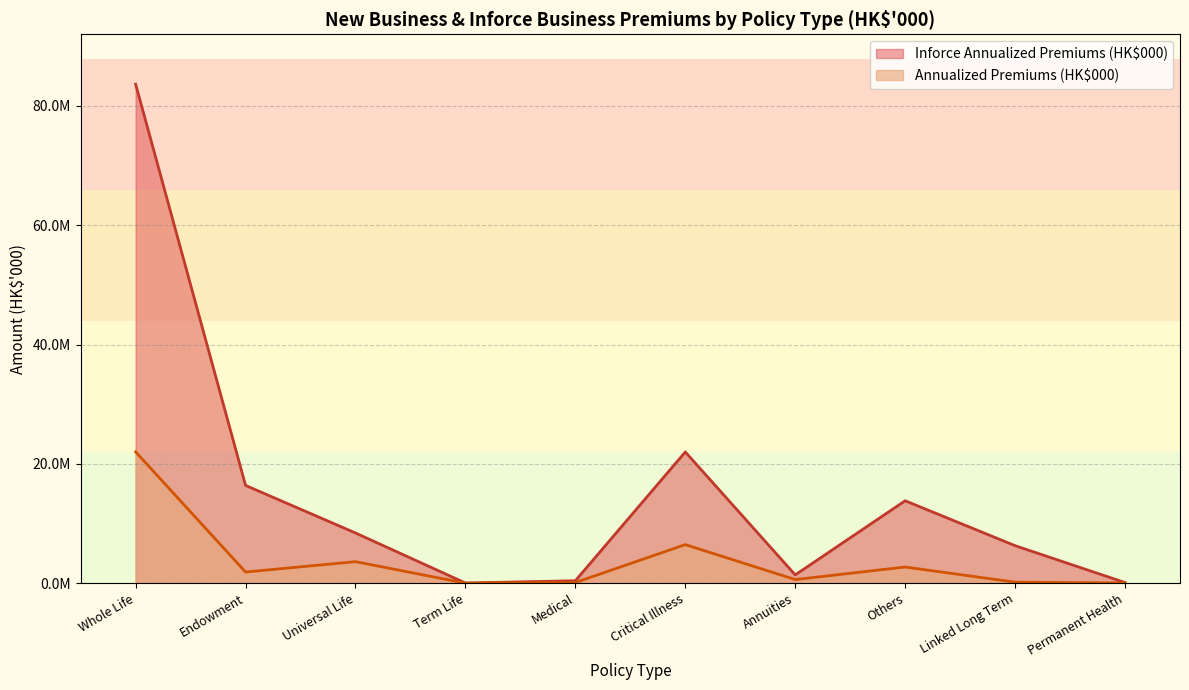

What value does the Inforce Annualized Premiums (HK$000) series have at Others, to the nearest 100?

13819900